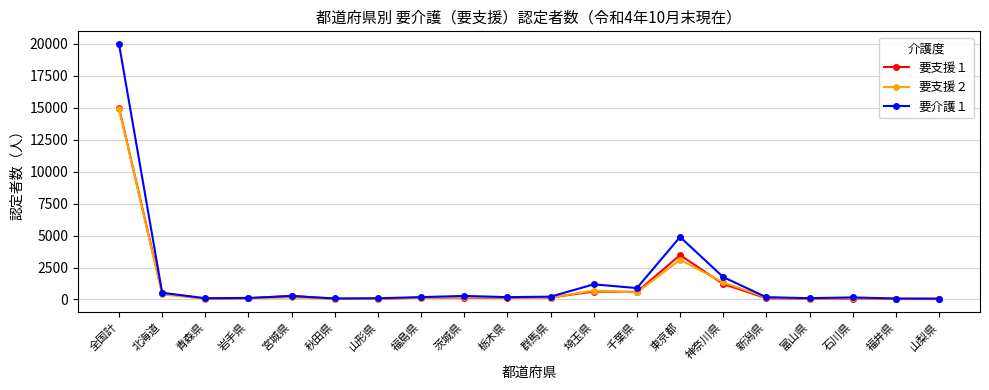

What is the label of the 9th point from the left?

茨城県